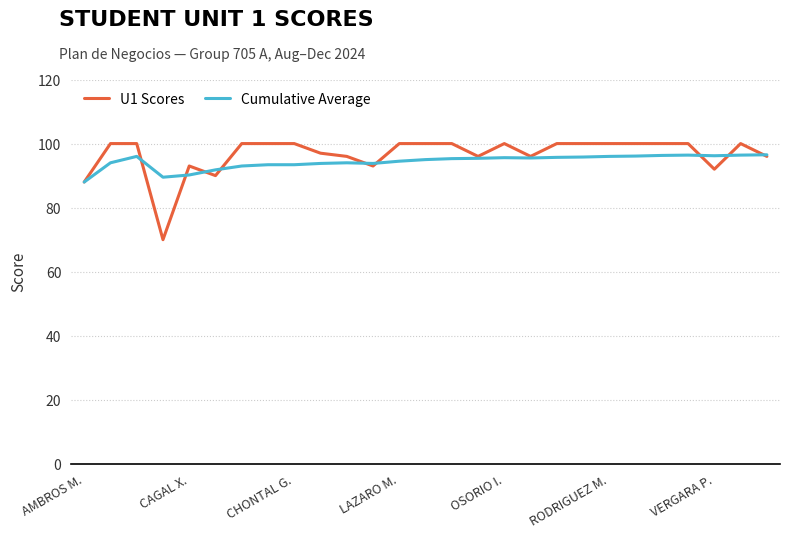

Which series has the widest spread of values?

U1 Scores